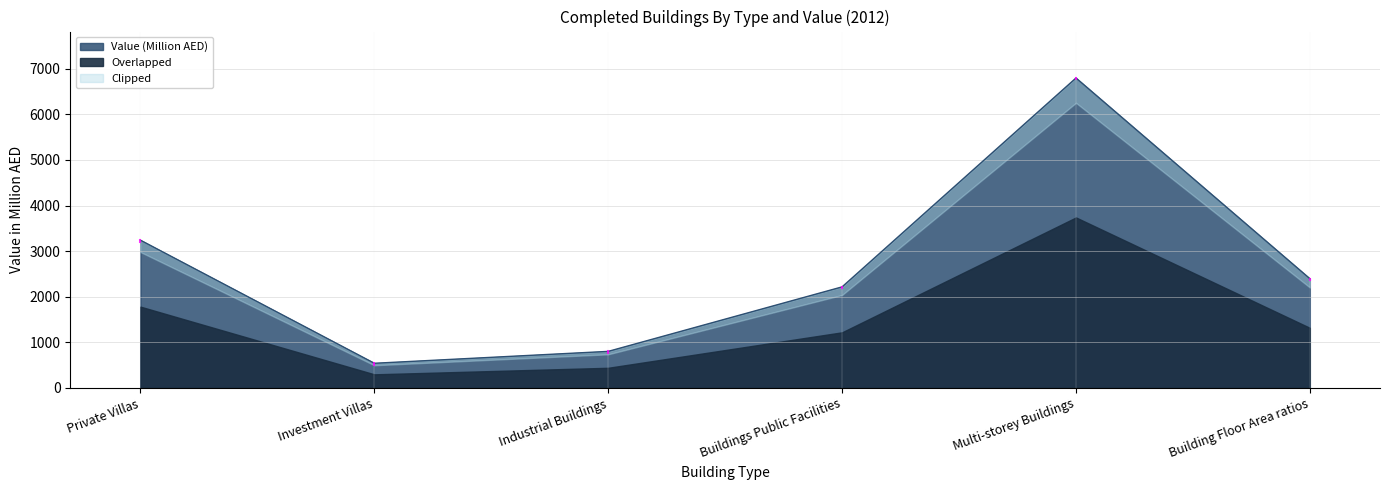

The Value (Million AED) series shows 1434 at Industrial Buildings. True or false?

False